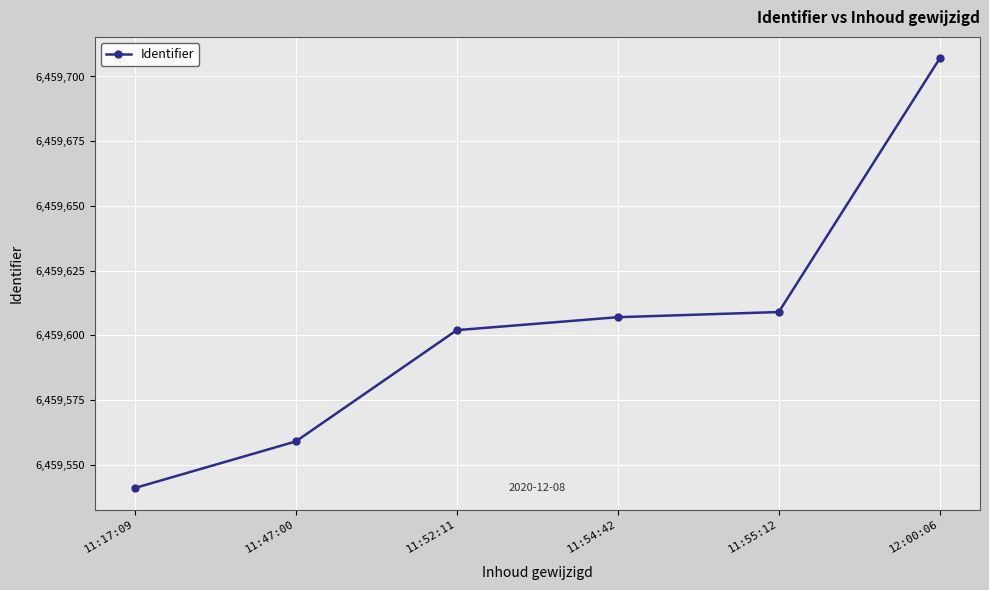

What is the sum of all values?

38757625